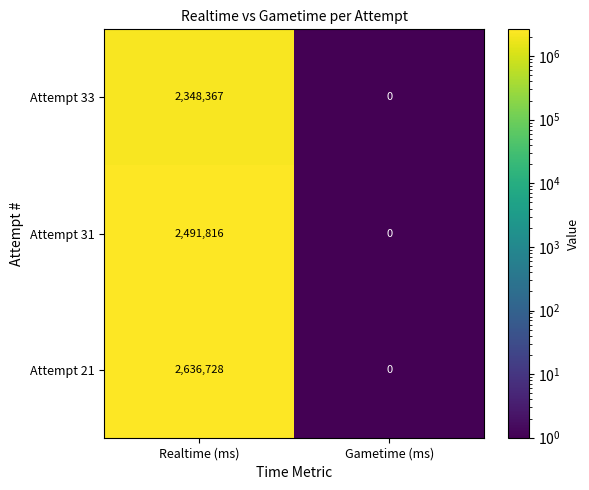

Is it true that Attempt 31 equals 0 at Gametime (ms)?

True